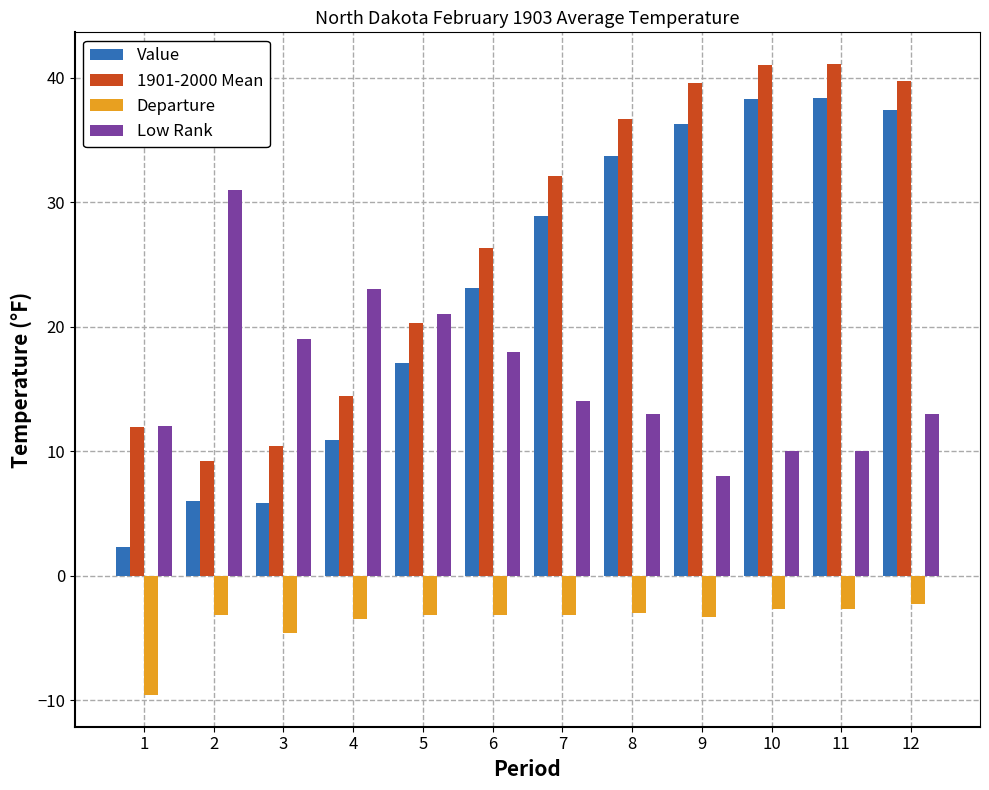

How many values in the 1901-2000 Mean series exceed 32?

6